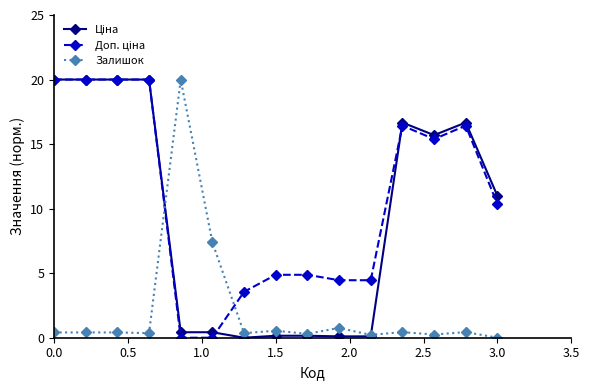

At how many categories does at least one series exceed 2?

15